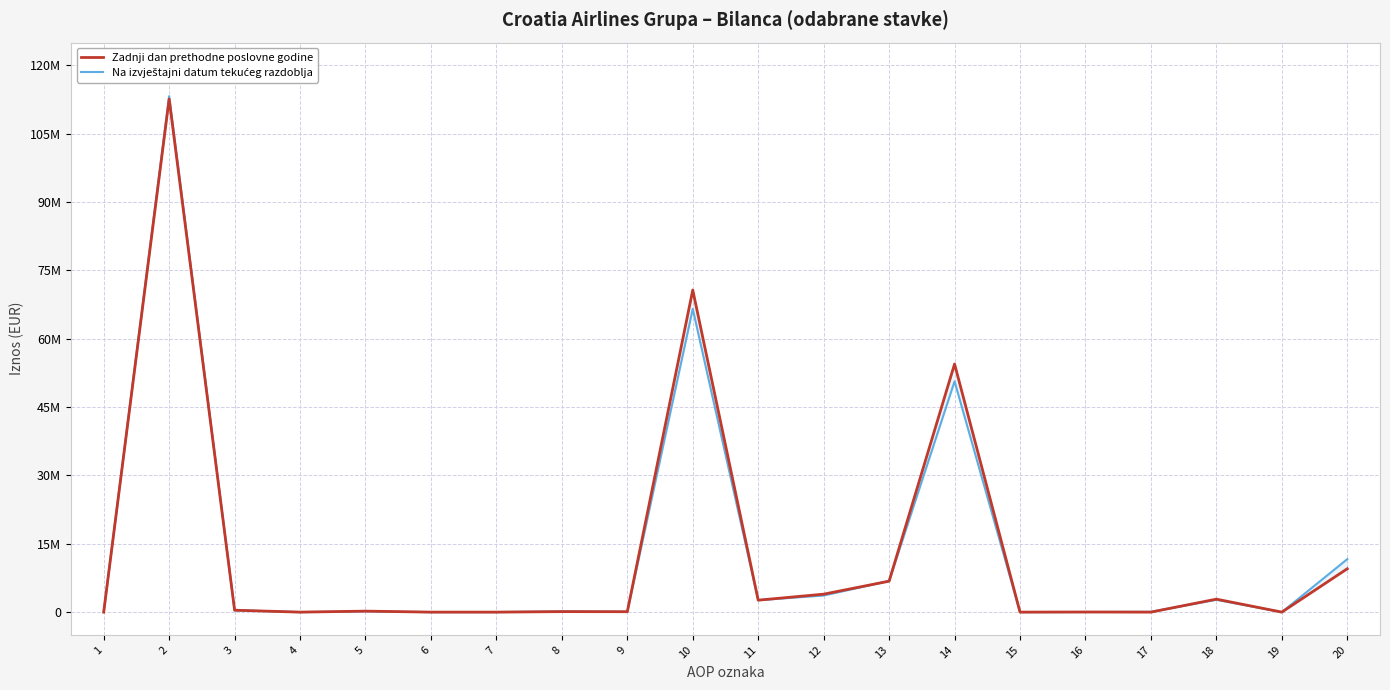

Is the value of Na izvještajni datum tekućeg razdoblja at 10 greater than the value of Zadnji dan prethodne poslovne godine at 16?

Yes